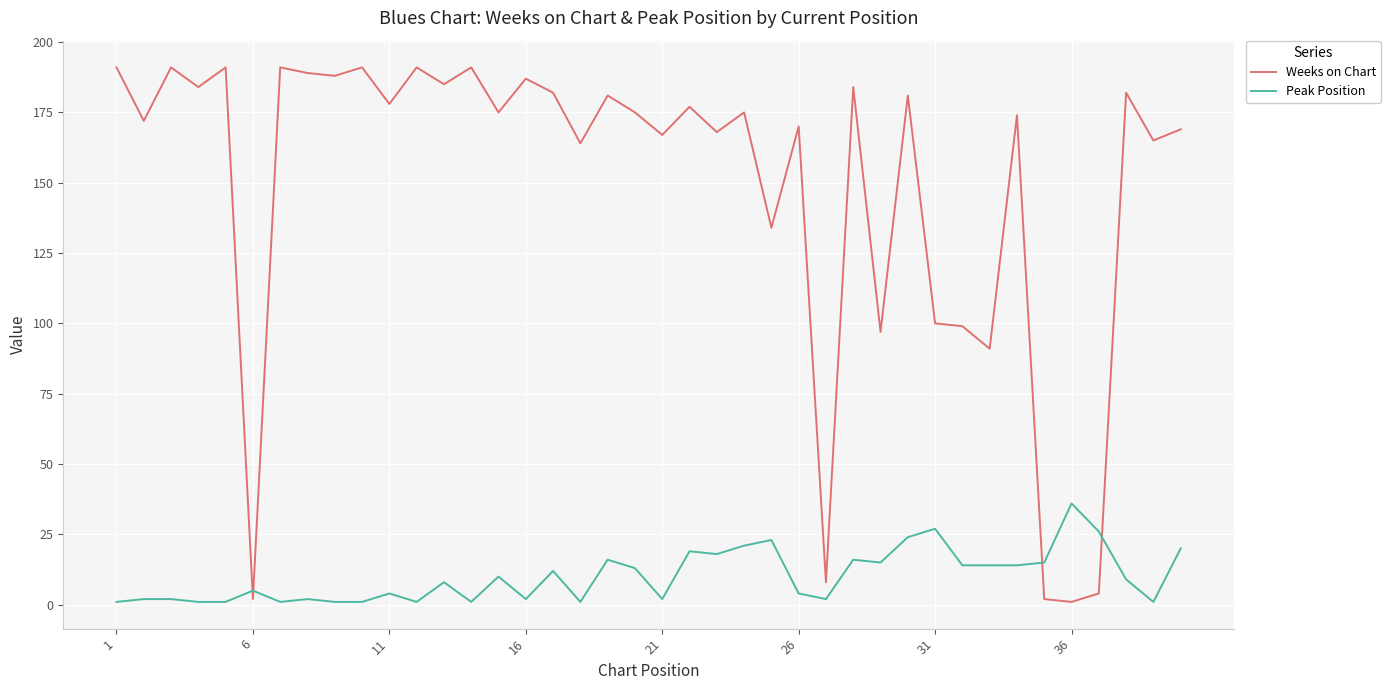

Which series has the largest total across all categories?

Weeks on Chart